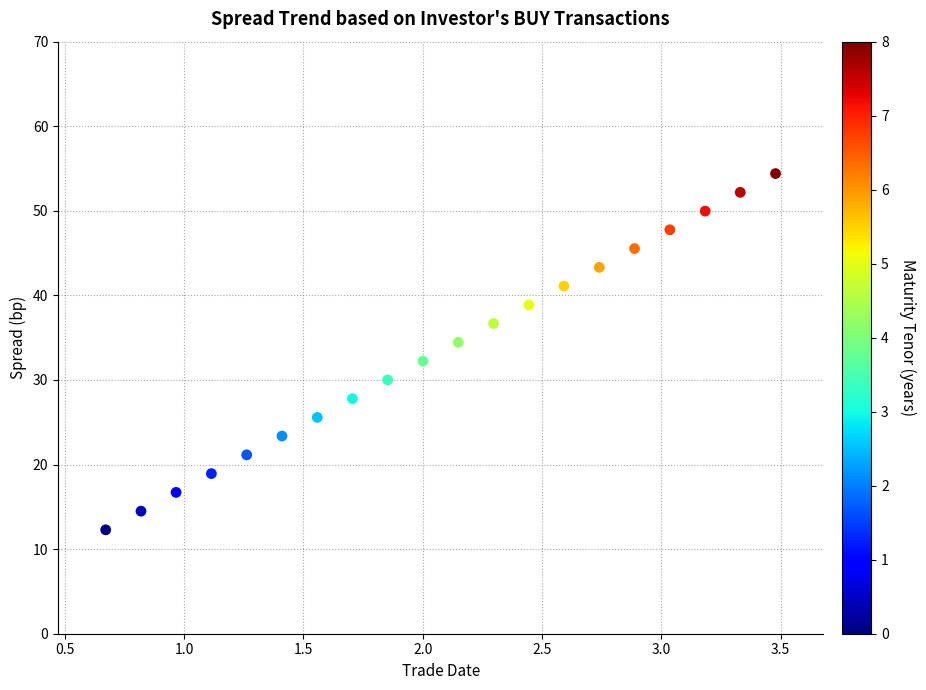

What is the range of Y values (max minus min)?

42.1